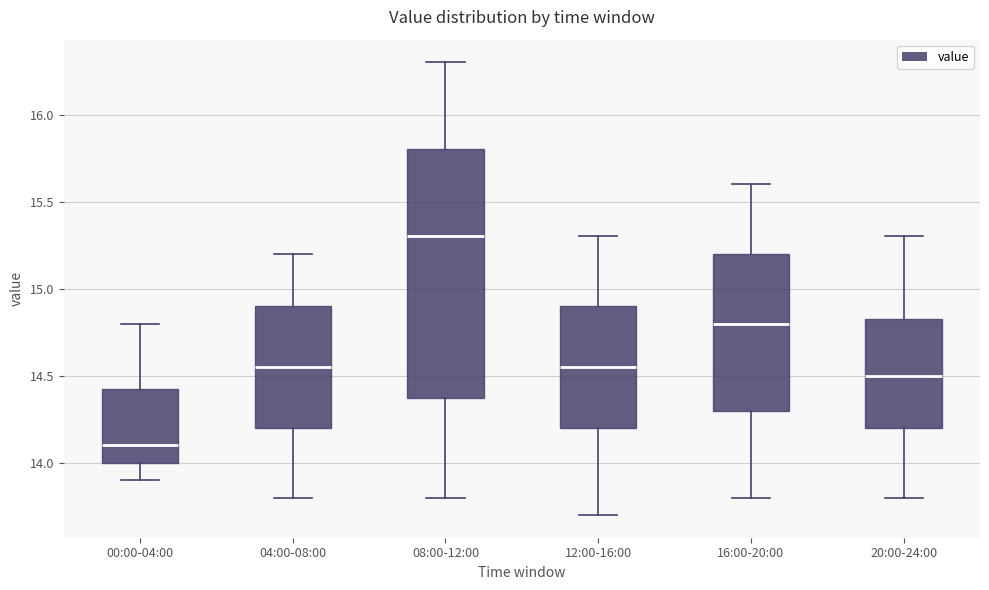

Where is the upper edge of the box for 20:00-24:00 on the y-axis? The values are not printed on the chart, so give them approximately, as read against the axis.

14.85